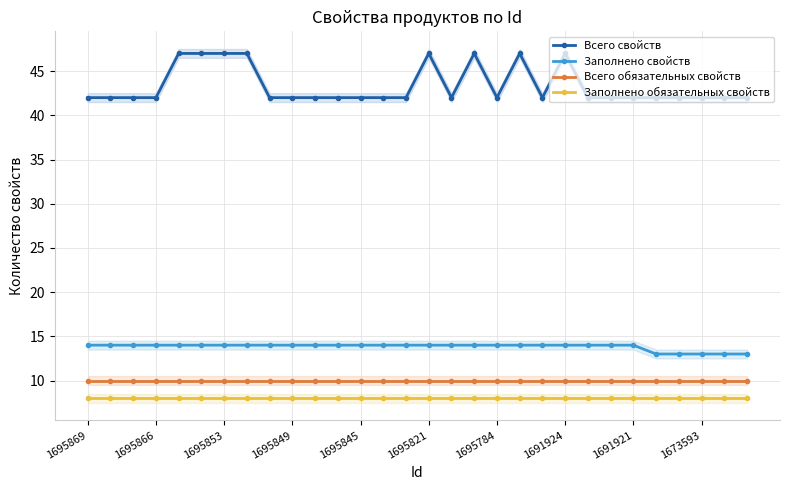

What is the maximum value shown in the chart?

47